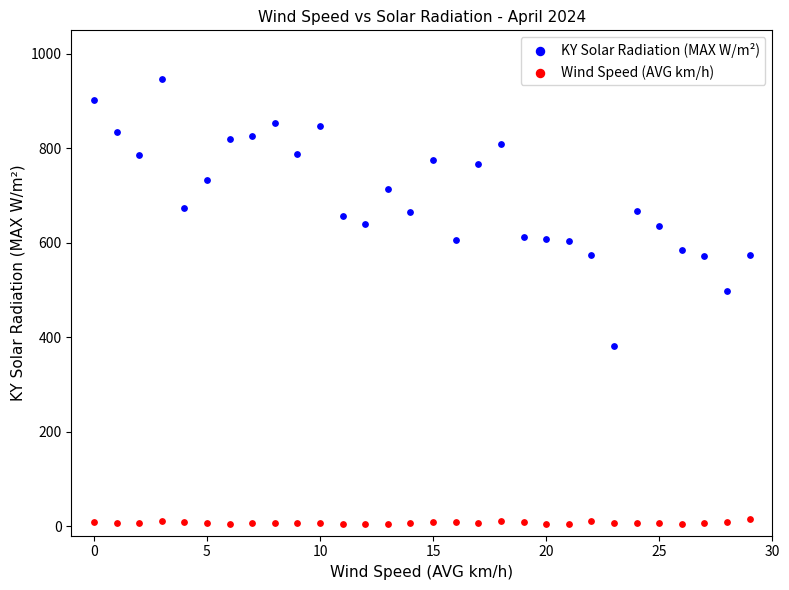

Which series reaches the maximum Y coordinate?

KY Solar Radiation (MAX W/m²)